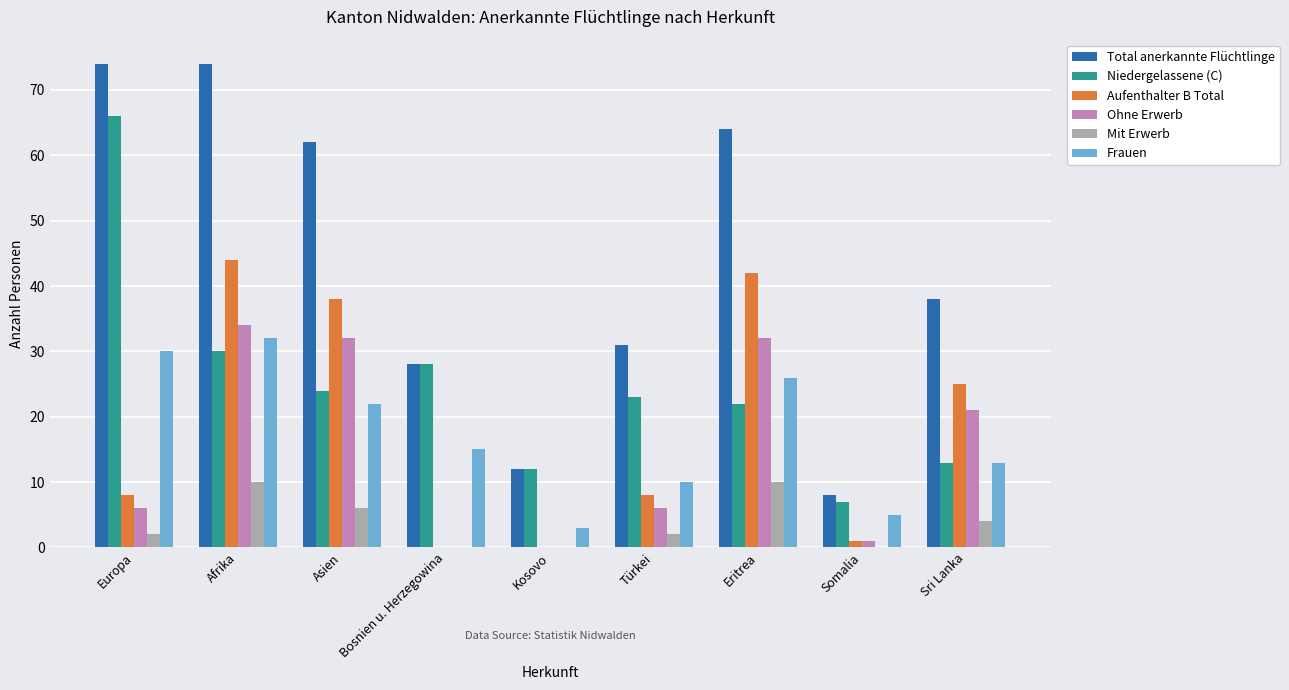

Which series changed the most between Europa and Sri Lanka?

Niedergelassene (C)